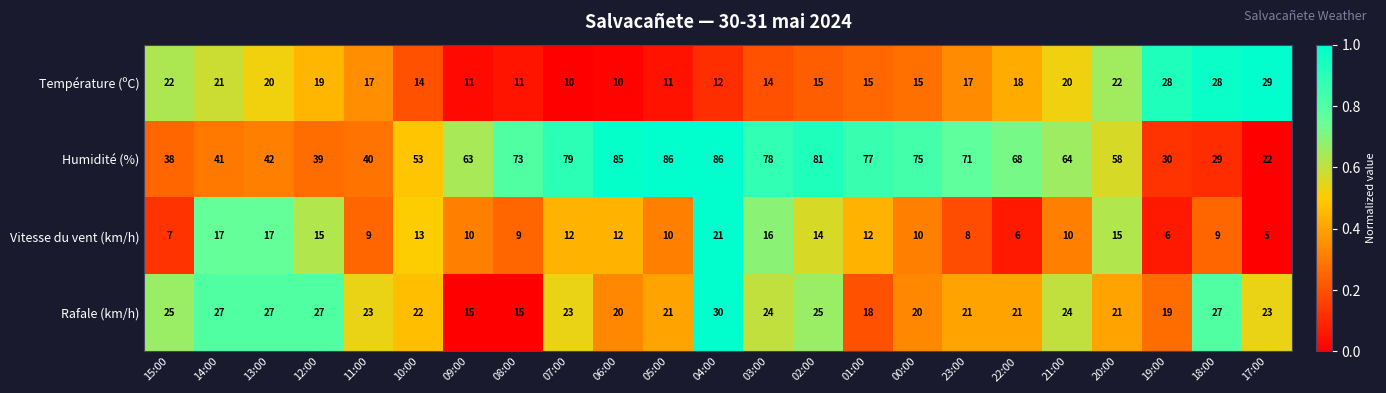

What is the average value of the Humidité (%) series?

60